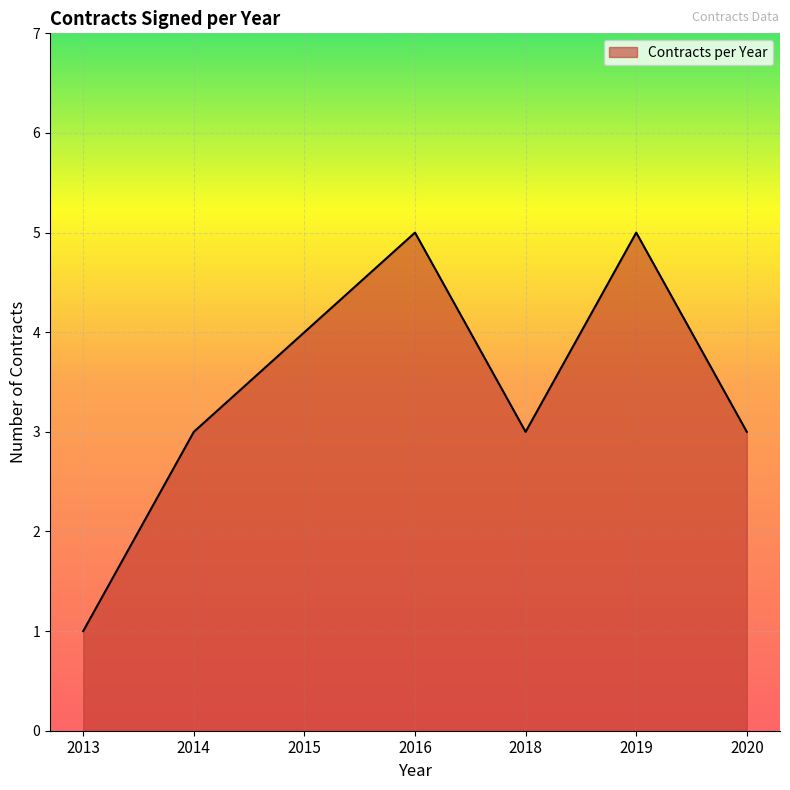

How many categories are shown in the chart?

7